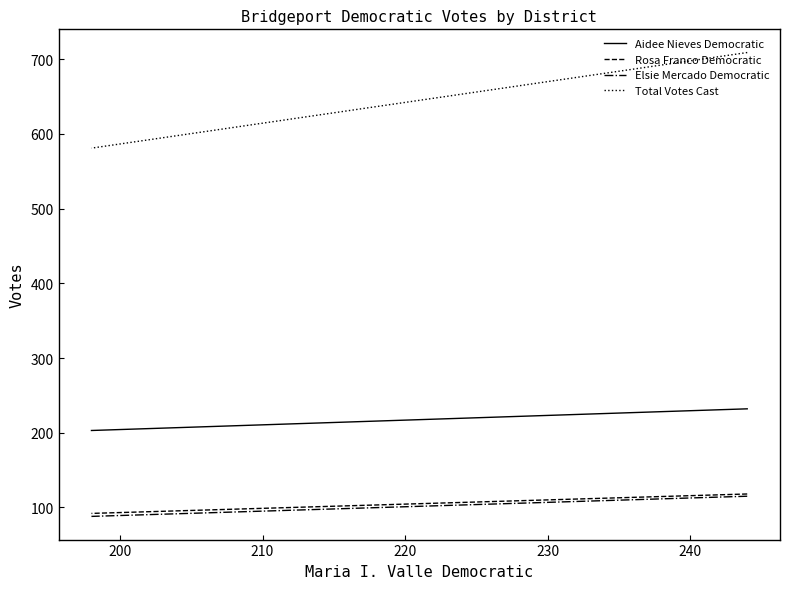

What is the difference between the maximum and minimum values in the Aidee Nieves Democratic series?

29